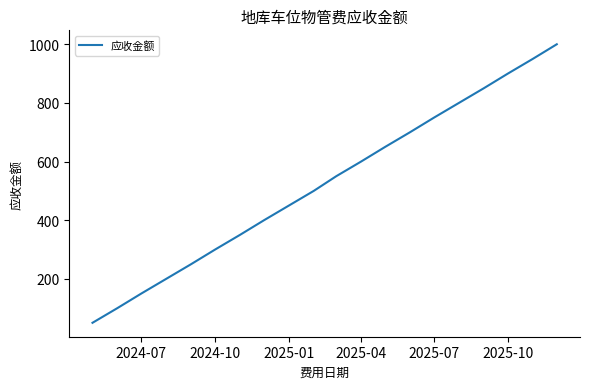

What is the smallest value displayed?

50